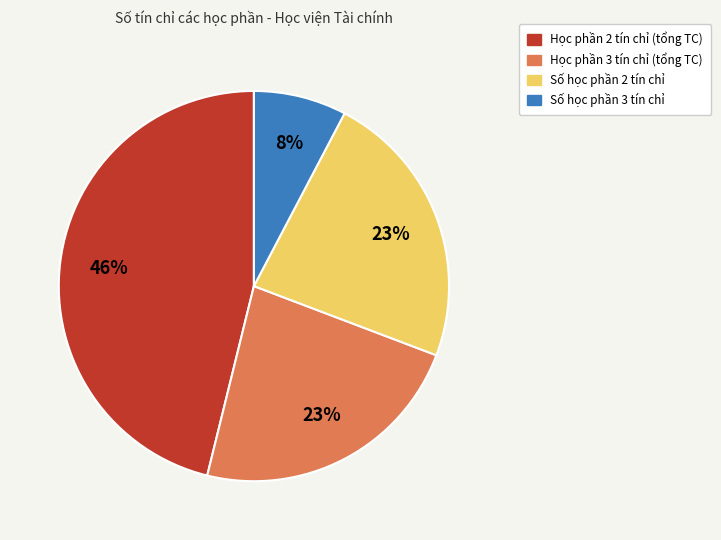

How many slices are in this pie chart?

4